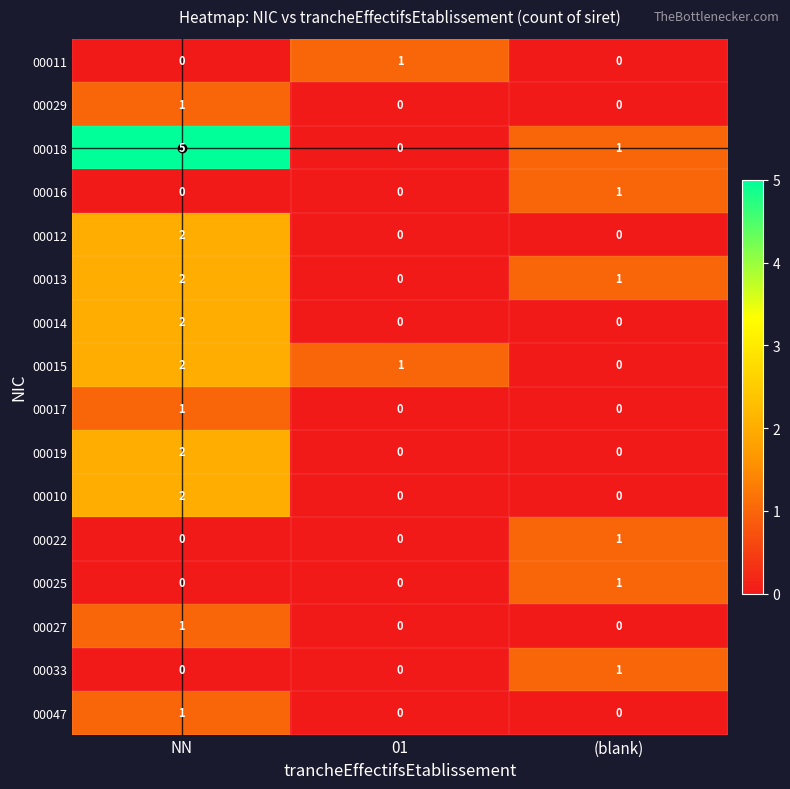

What is the maximum value shown in the chart?

5